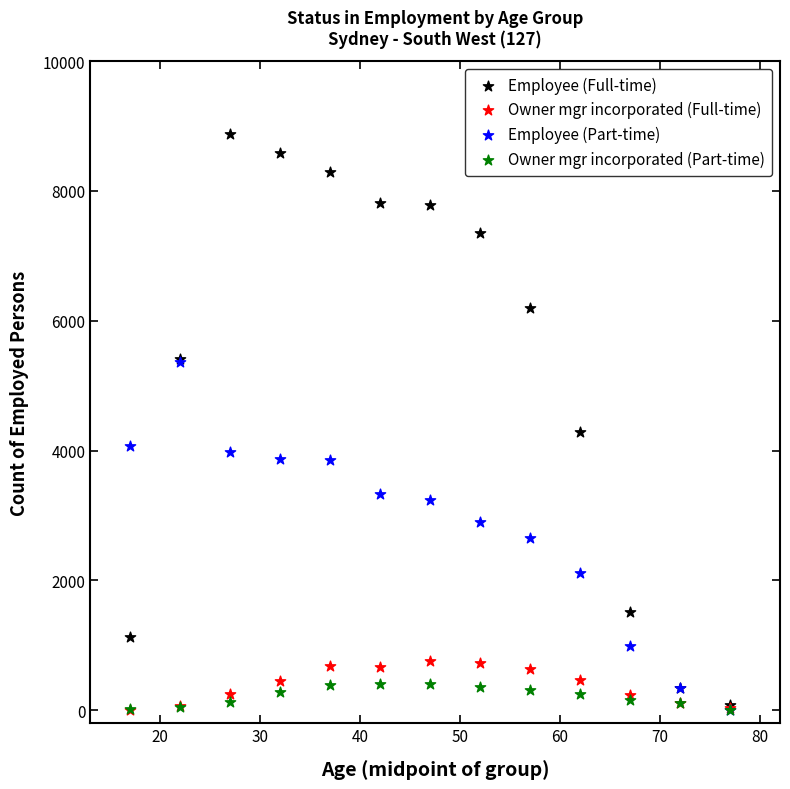

Across all series, what Y value is closest to 4438?

4293